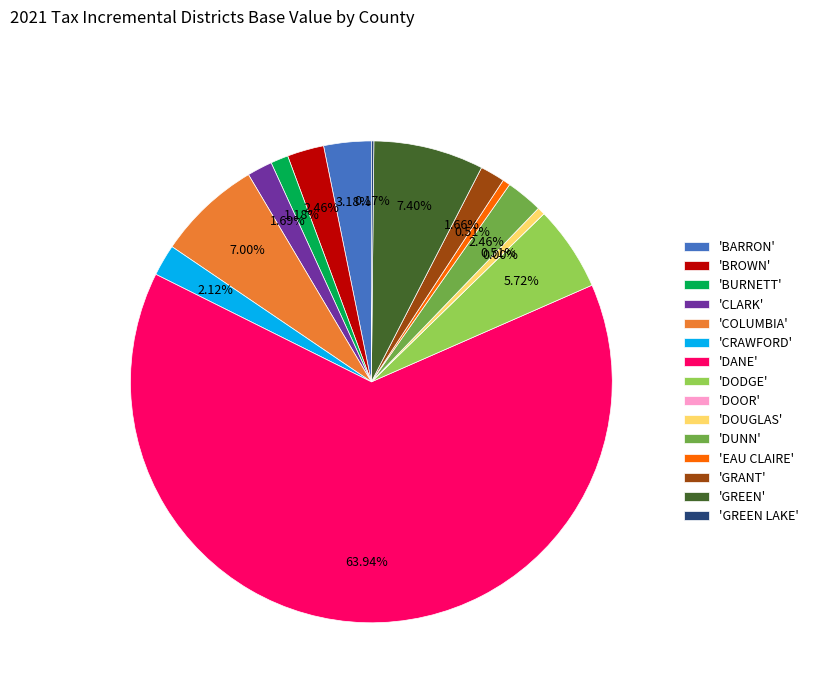

Rank the categories by value from highest to lowest.

DANE, GREEN, COLUMBIA, DODGE, BARRON, DUNN, BROWN, CRAWFORD, CLARK, GRANT, BURNETT, DOUGLAS, EAU CLAIRE, GREEN LAKE, DOOR